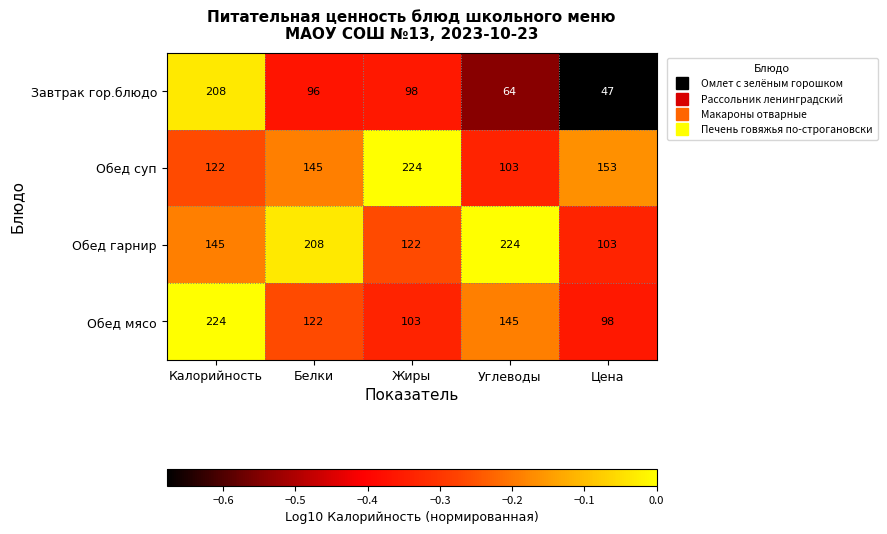

What is the sum of all Обед гарнир values?

802